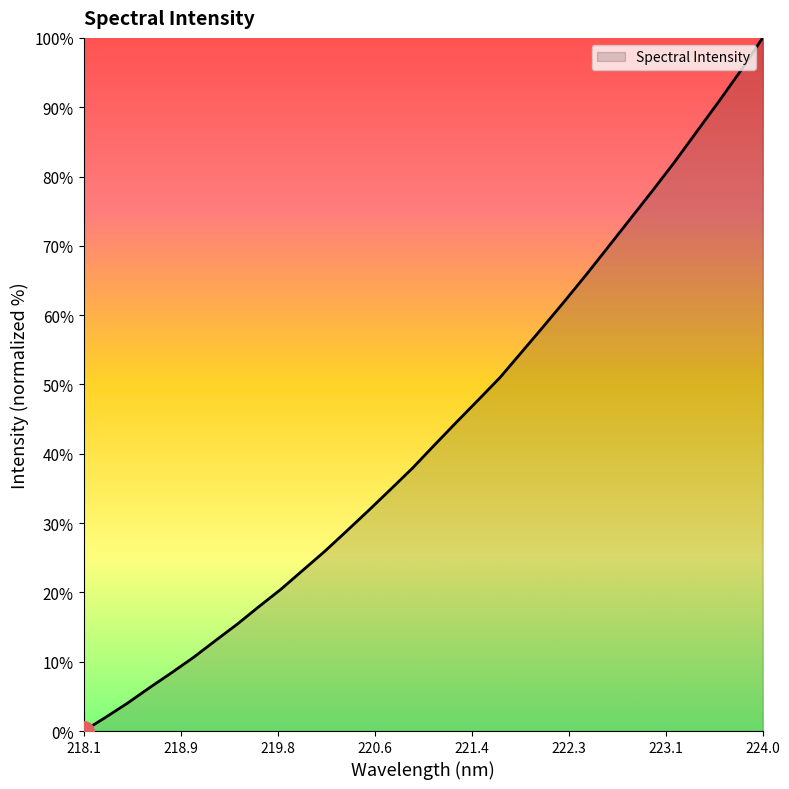

Does the chart have visible grid lines?

No